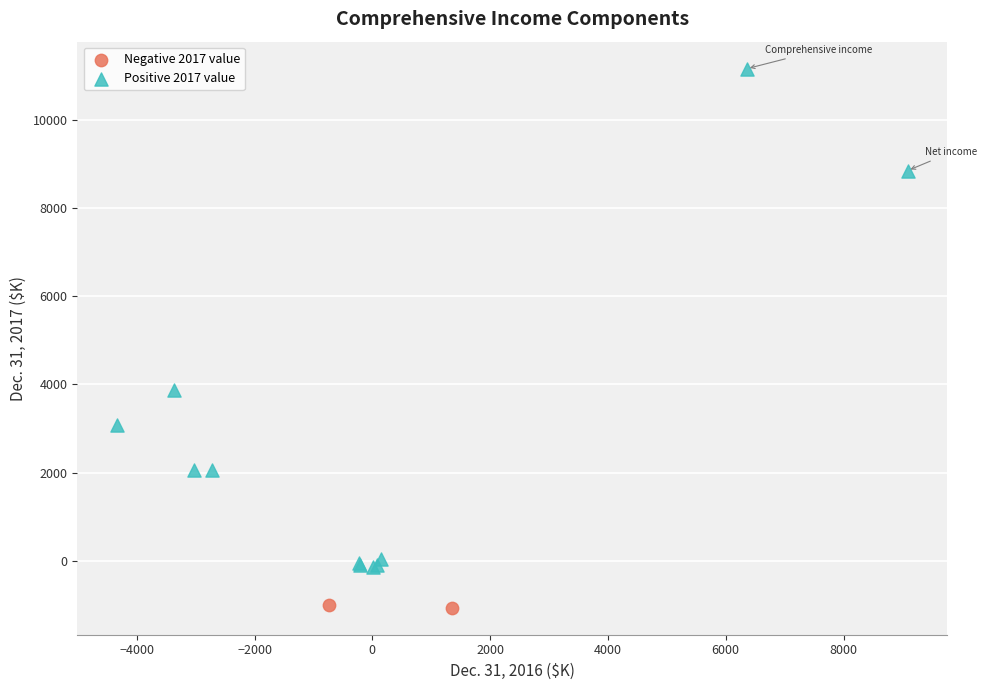

Which series reaches the maximum Y coordinate?

Positive 2017 value